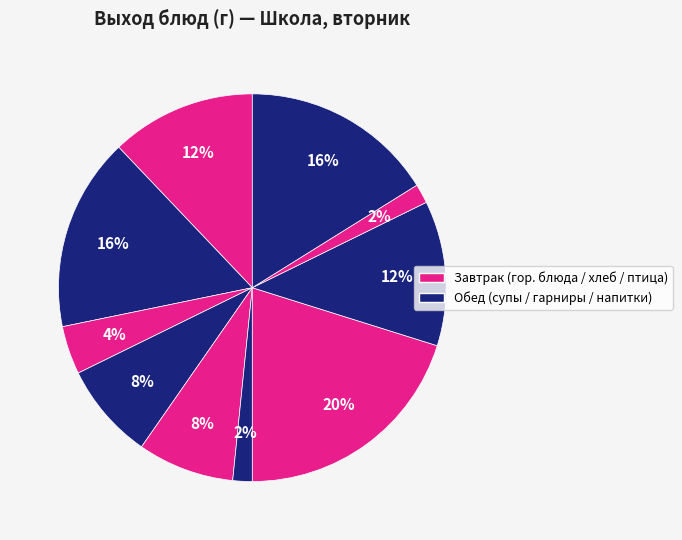

Count the number of slices in the pie.

10